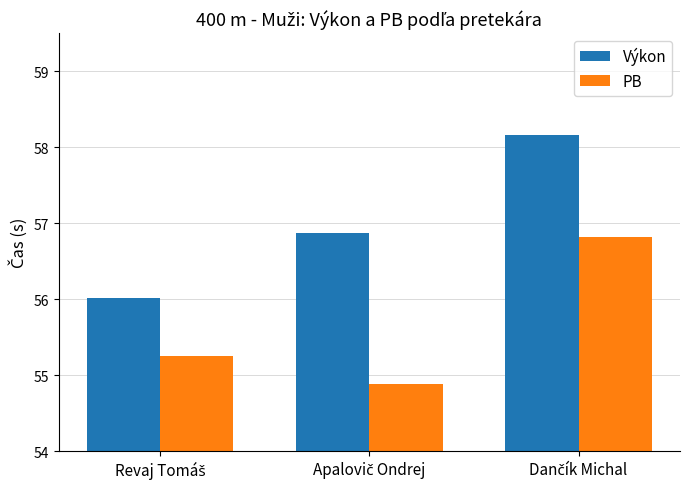

What is the greatest value displayed?

58.2